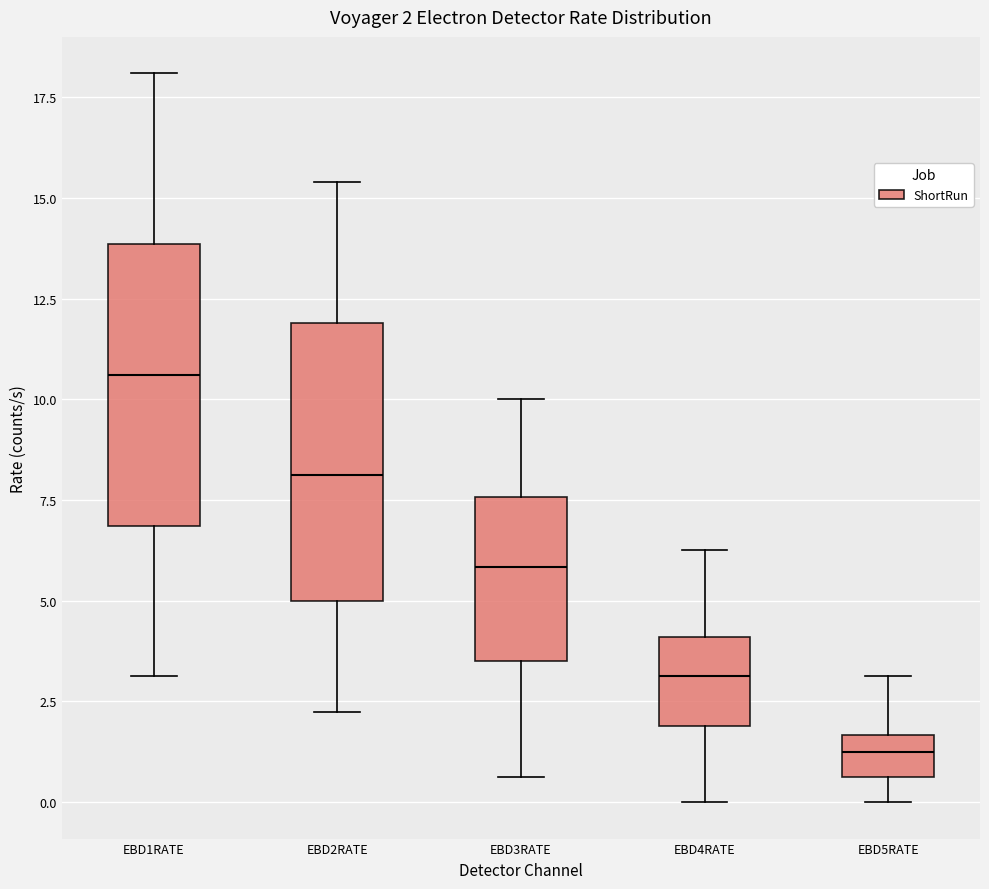

Which box has the highest median line?

EBD1RATE